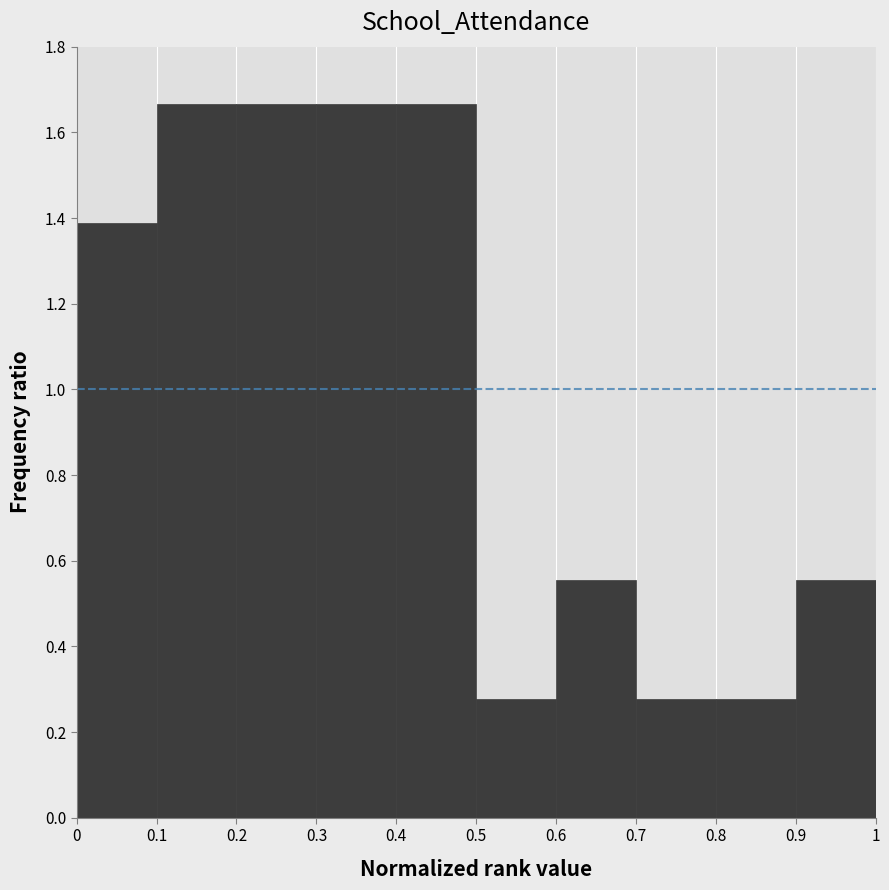

Reading left to right, transcribe this chart: for each bar, give the range it covers on the x-axis and its height. The values are not printed on the chart, so give them approximately, as read against the axis.

0 to 0.1: 1.38
0.1 to 0.2: 1.66
0.2 to 0.3: 1.66
0.3 to 0.4: 1.66
0.4 to 0.5: 1.66
0.5 to 0.6: 0.28
0.6 to 0.7: 0.56
0.7 to 0.8: 0.28
0.8 to 0.9: 0.28
0.9 to 1: 0.56